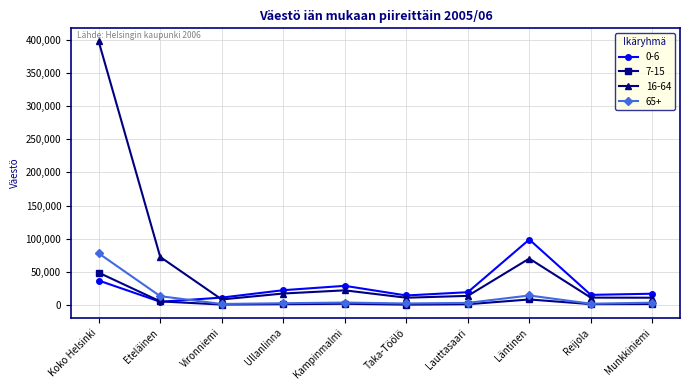

Is the value of 65+ at Koko Helsinki greater than the value of 7-15 at Taka-Töölö?

Yes